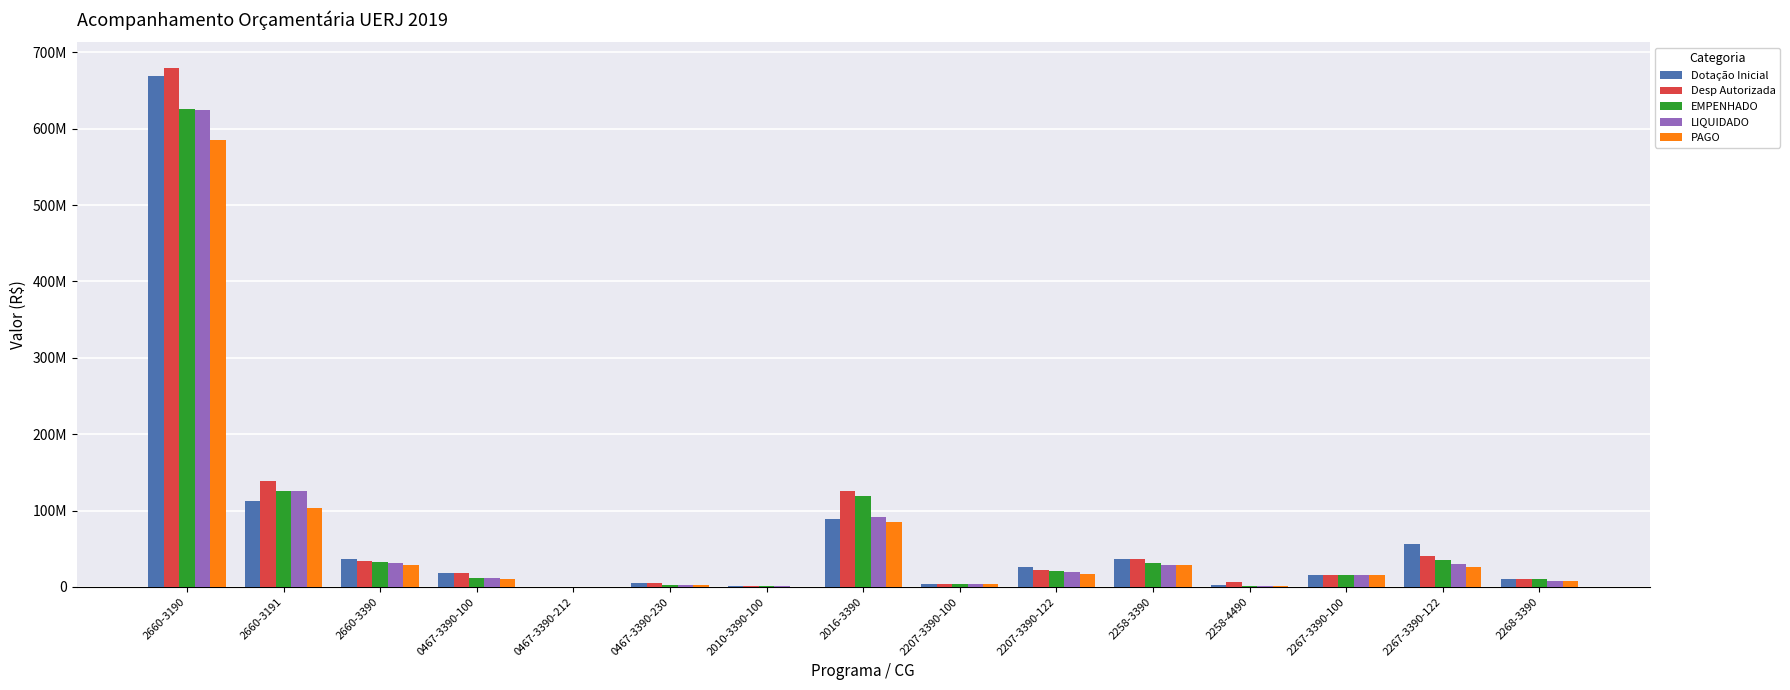

The value of Desp Autorizada at 2258-4490 is 11449254.7. True or false?

False